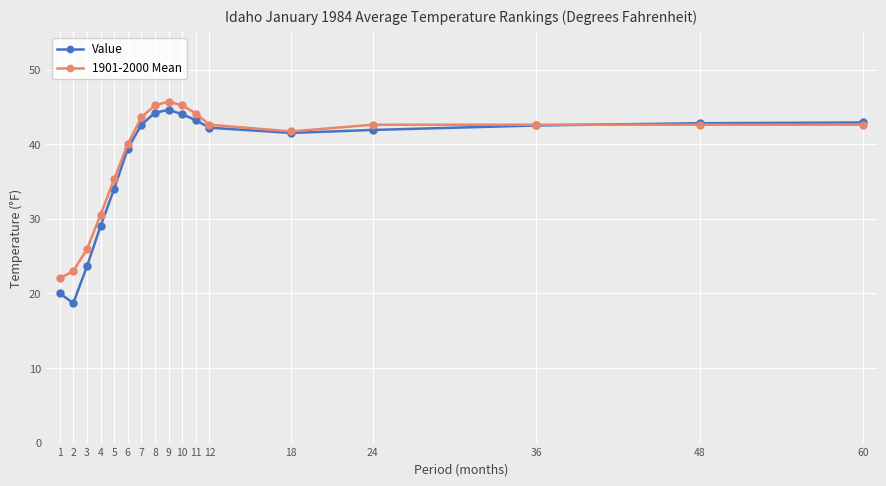

What is the minimum value for Value?

18.7